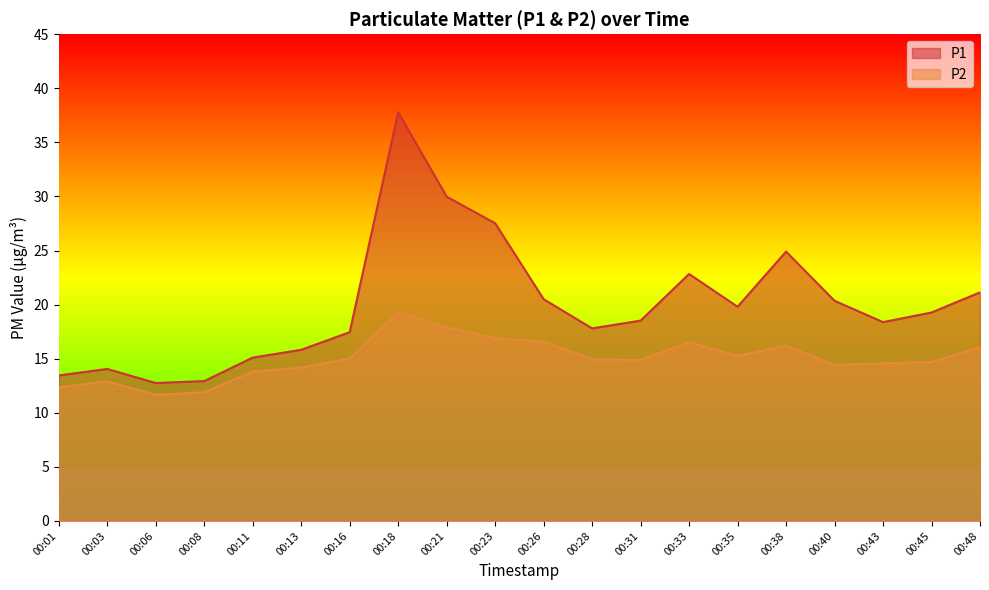

Between 00:45 and 00:31, which is larger?

00:45